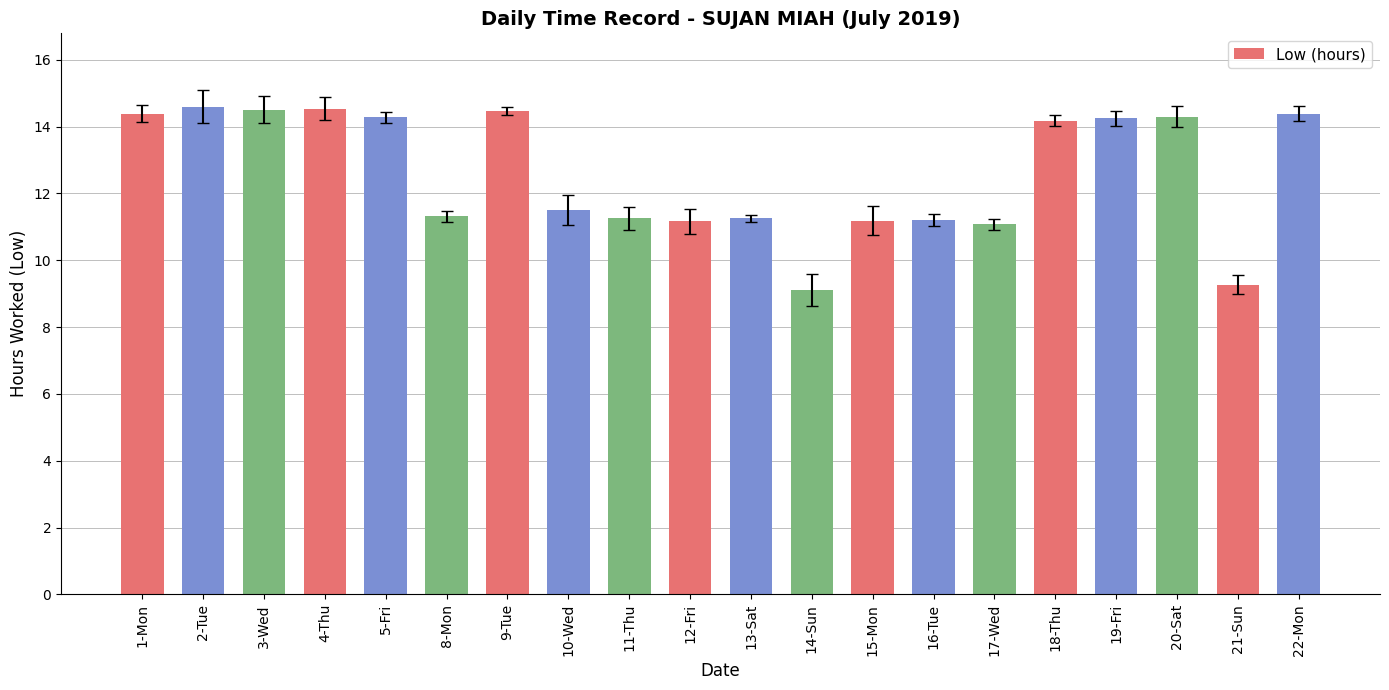

What value does the data have at 14-Sun?

9.1